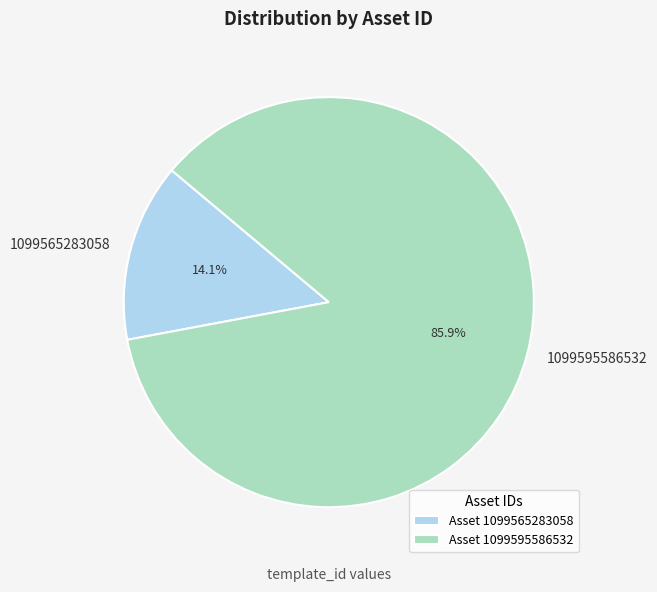

To the nearest percent, what is the difference between the 1099595586532 and 1099565283058 slice percentages?

72%